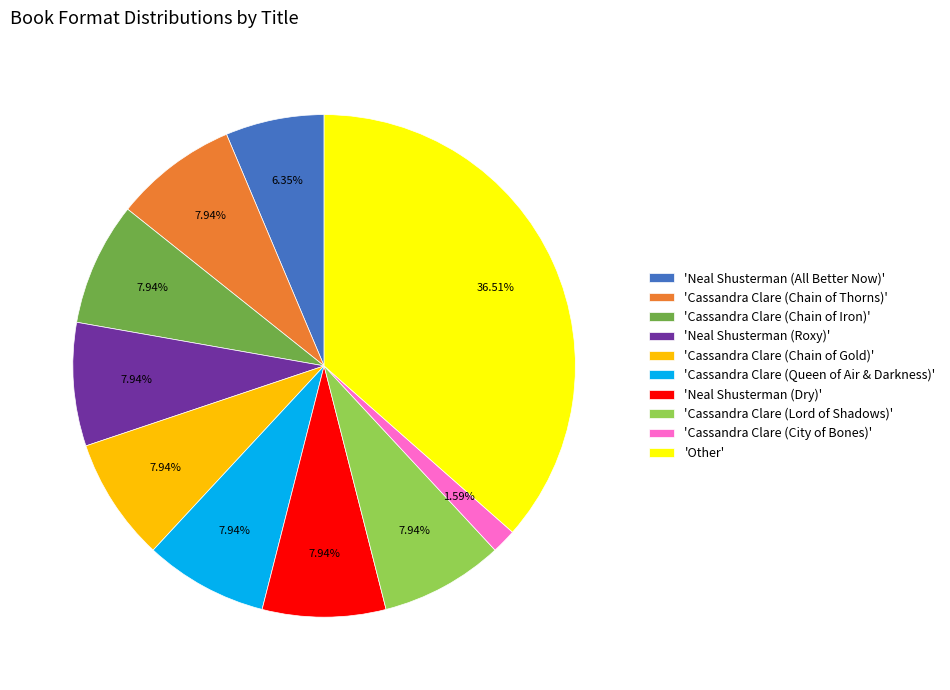

Is the sum of 'Neal Shusterman (All Better Now)' and 'Neal Shusterman (Dry)' greater than half?

No